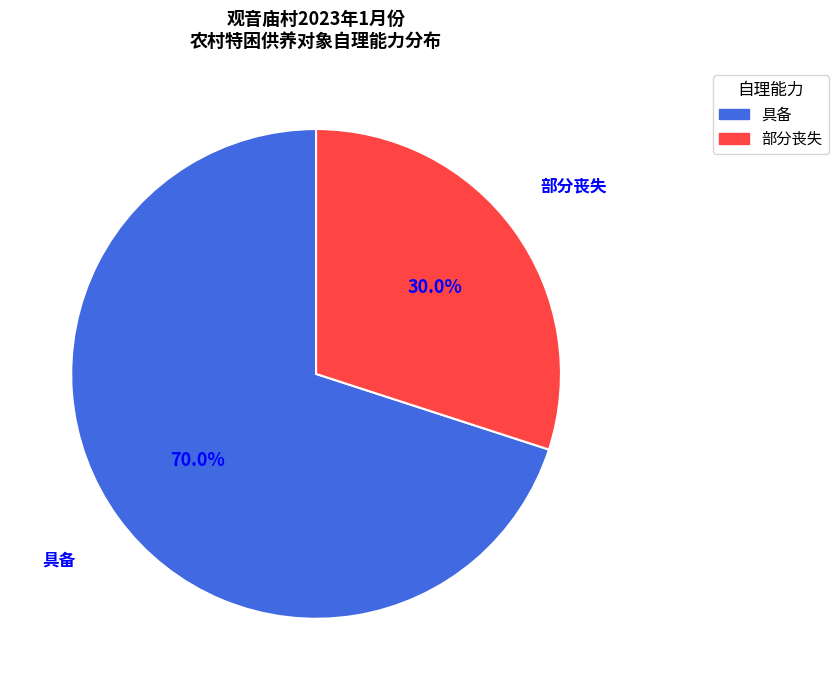

Rank the categories by value from lowest to highest.

部分丧失, 具备